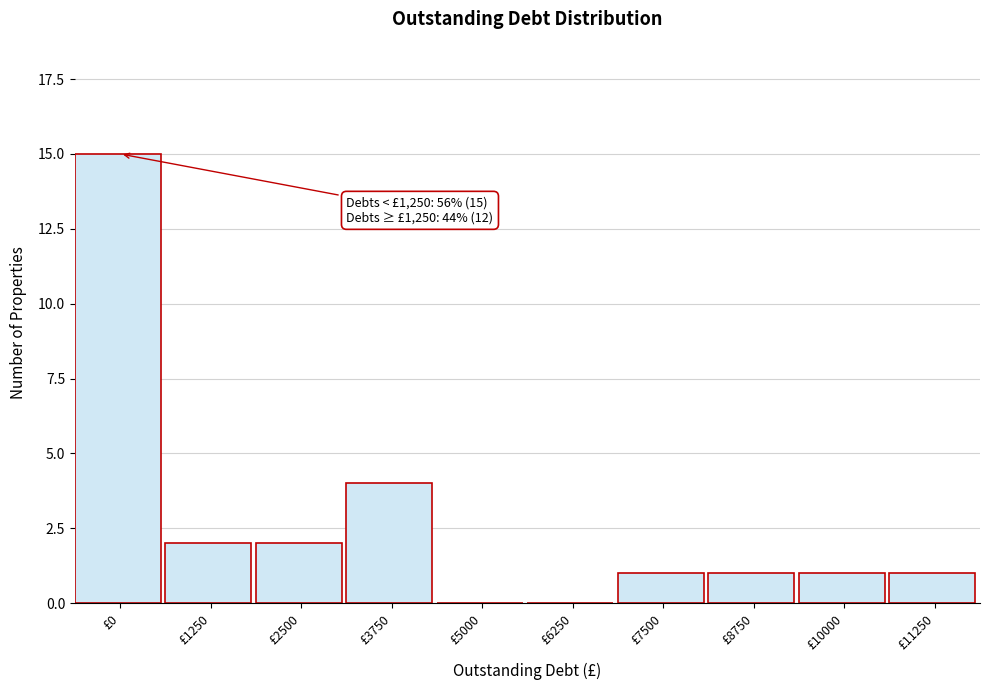

Reading left to right, list all the values displayed in this chart.

£0=15	£1250=2	£2500=2	£3750=4	£5000=0	£6250=0	£7500=1	£8750=1	£10000=1	£11250=1